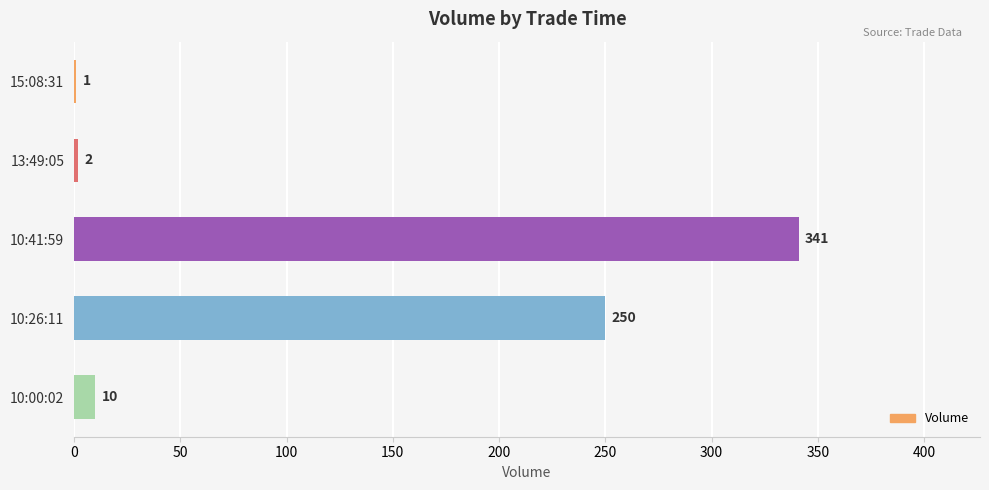

What is the average value?

121